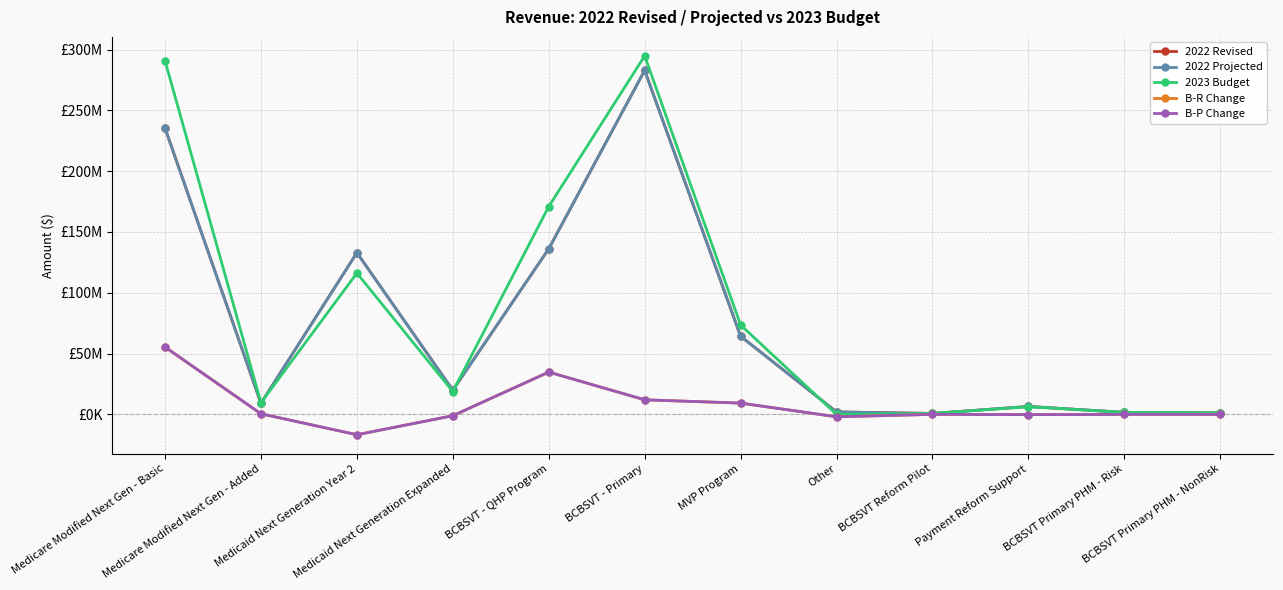

What is the maximum value shown in the chart?

294897696